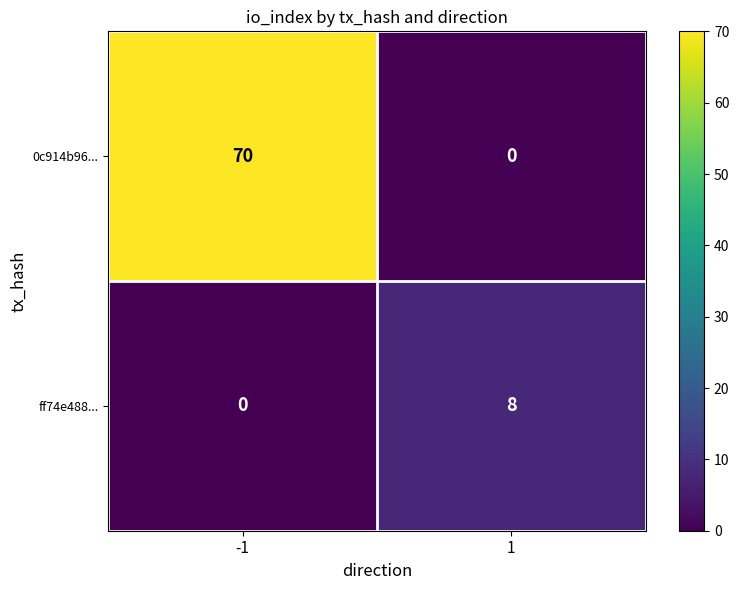

The value of ff74e488... at -1 is 0. True or false?

True